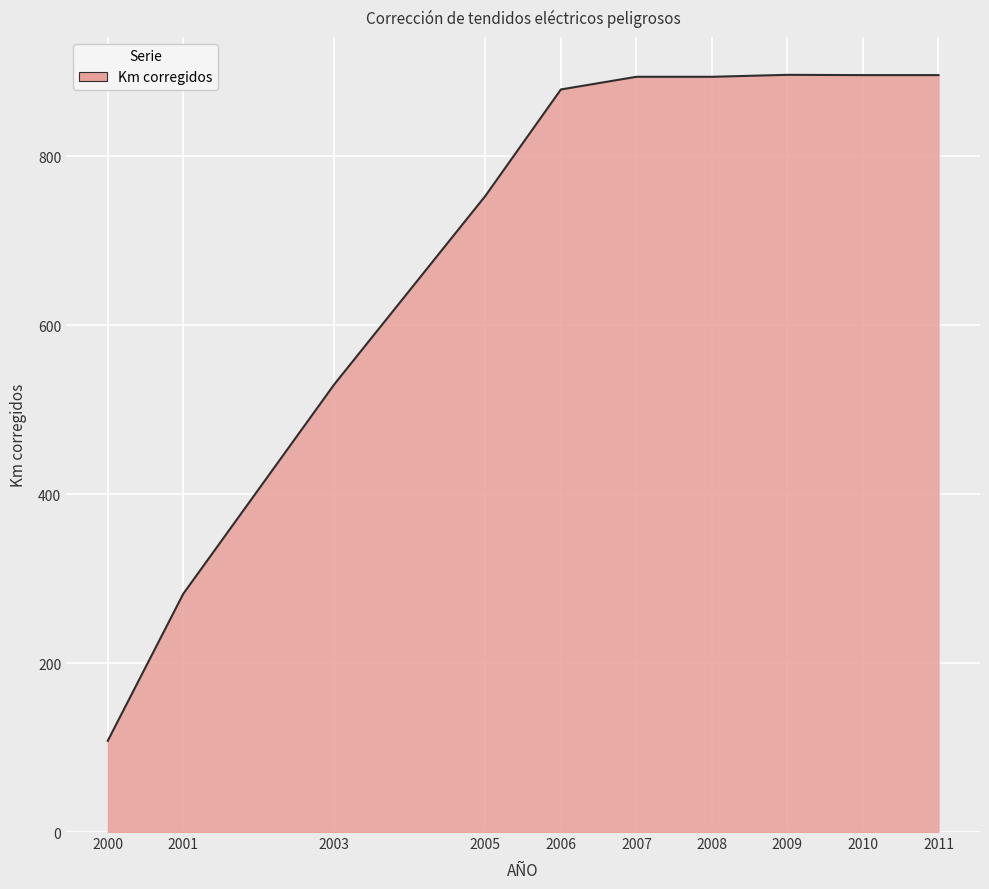

Between 2010 and 2000, which is larger?

2010